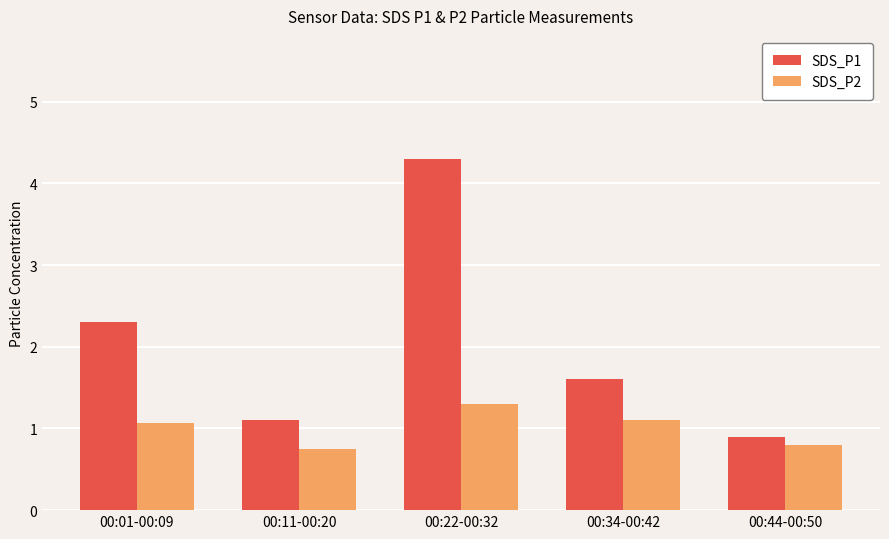

What is the maximum value for SDS_P2?

1.3